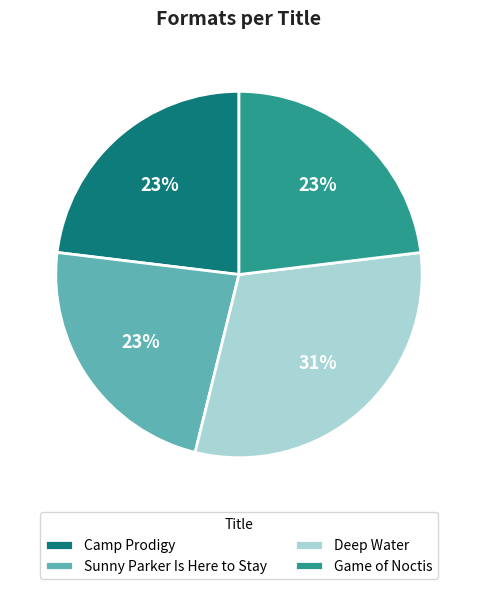

To the nearest percent, what portion does Deep Water represent?

31%